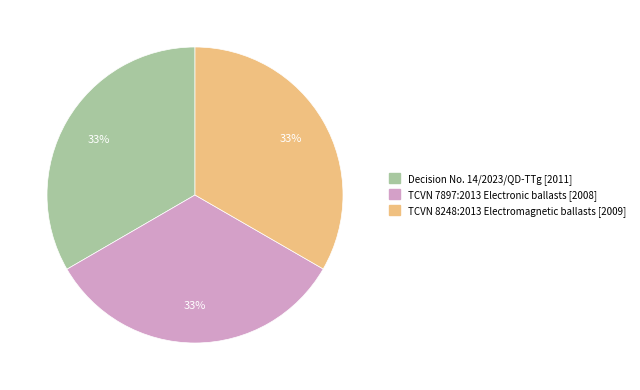

Is it true that Decision No. 14/2023/QD-TTg is 33% of the pie?

True